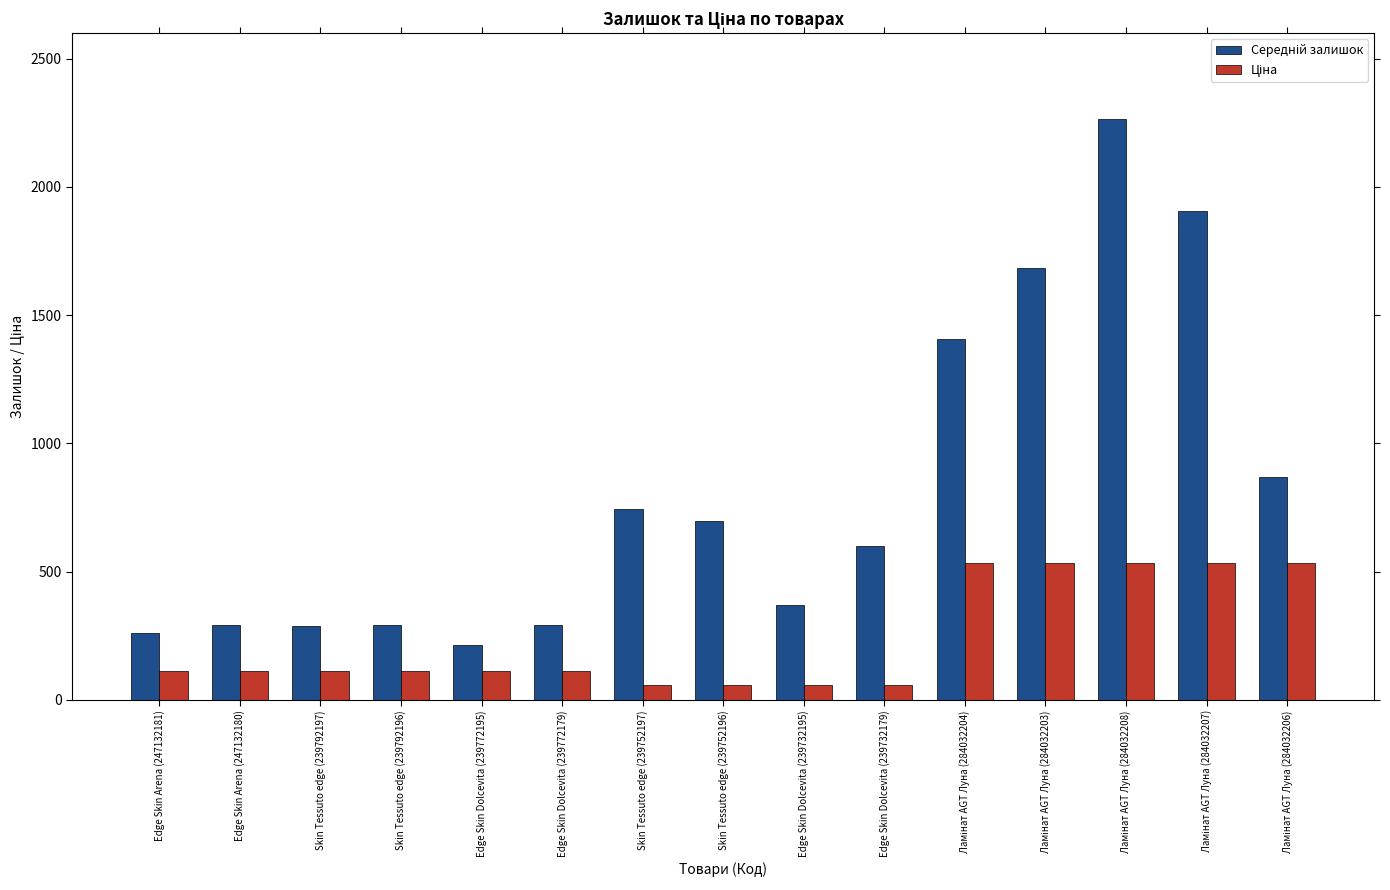

What is the maximum value shown in the chart?

2265.0